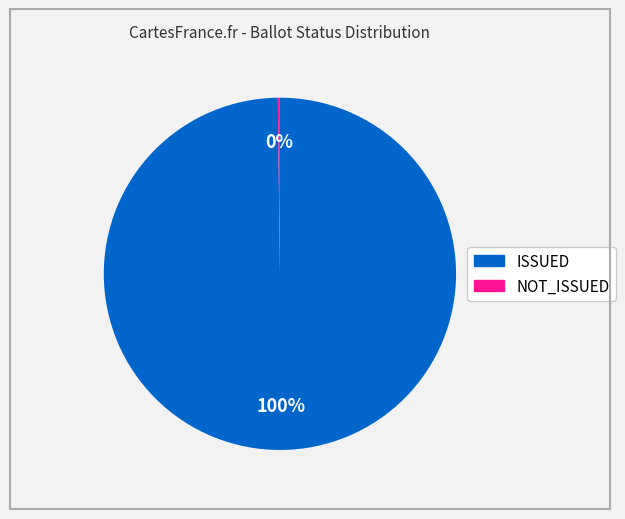

Which category has the biggest portion of the pie?

ISSUED